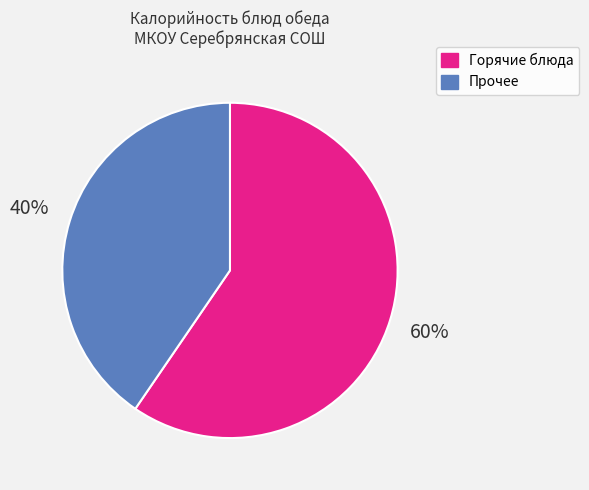

To the nearest percent, what is the average slice percentage?

50%